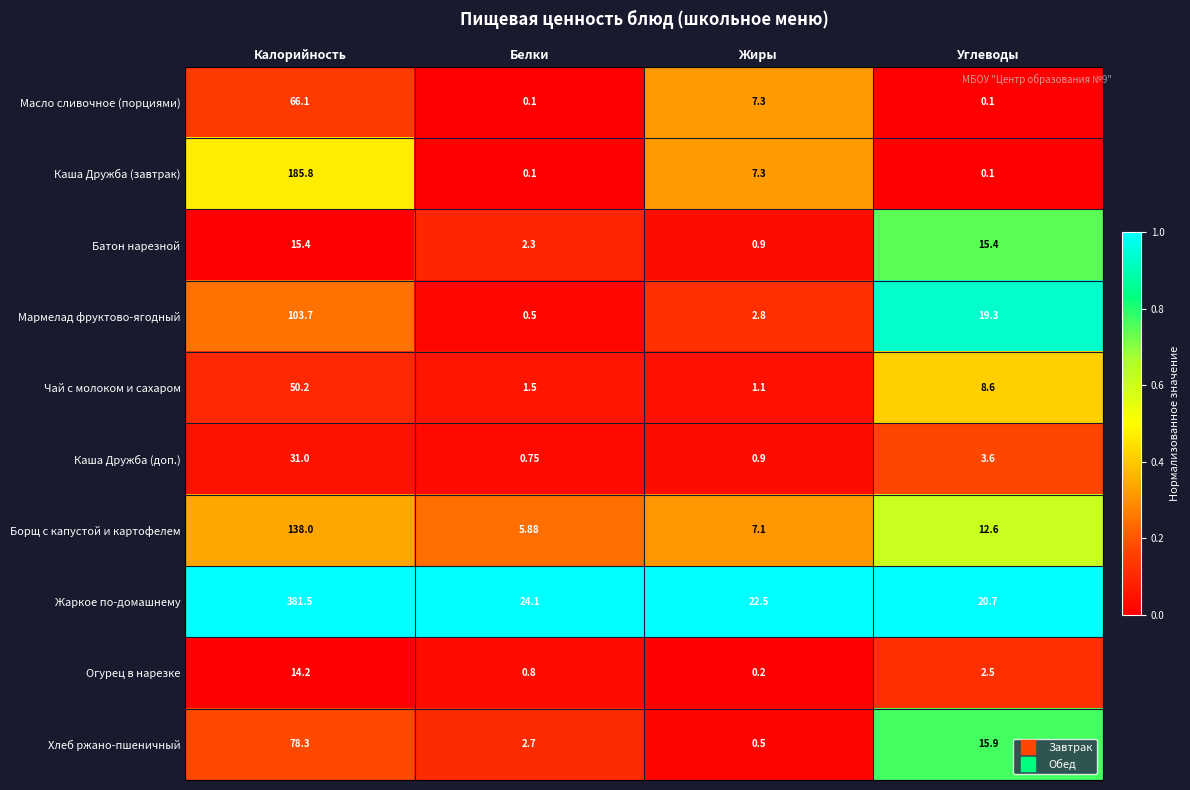

Which series has the largest range (max minus min)?

Жаркое по-домашнему